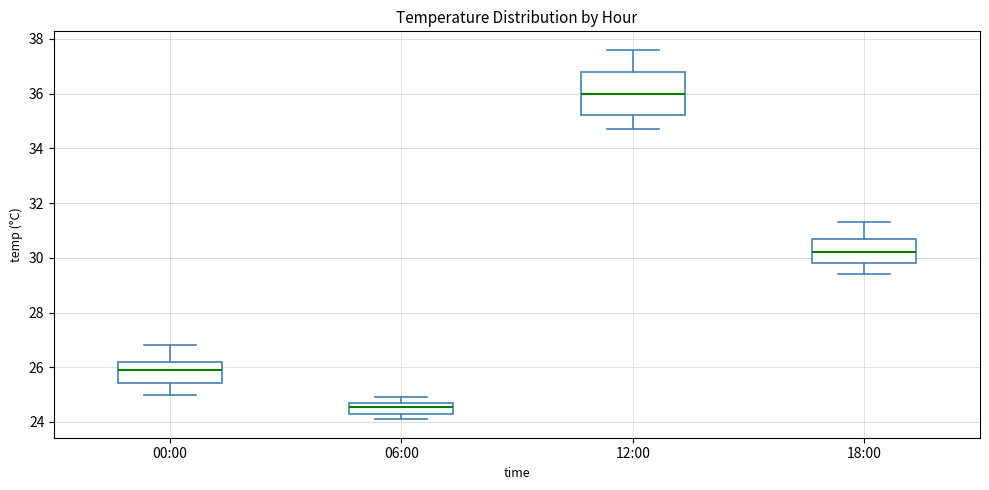

Reading left to right, transcribe this box plot: for each box, give where its median line is, the range the box spans, and where its two whiskers end, as read against the y-axis. The values are not printed on the chart, so give them approximately, as read against the axis.

00:00: median 26.0, box 25.4 to 26.2, whiskers 25.0 to 26.8
06:00: median 24.6, box 24.4 to 24.8, whiskers 24.2 to 25.0
12:00: median 36.0, box 35.2 to 36.8, whiskers 34.8 to 37.6
18:00: median 30.2, box 29.8 to 30.6, whiskers 29.4 to 31.4